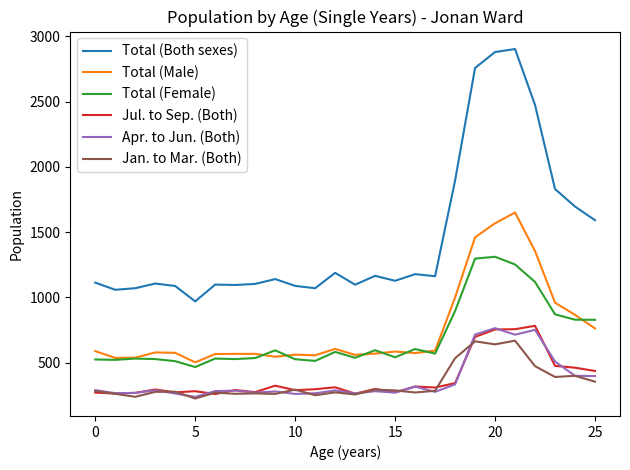

Which series has the largest range (max minus min)?

Total (Both sexes)